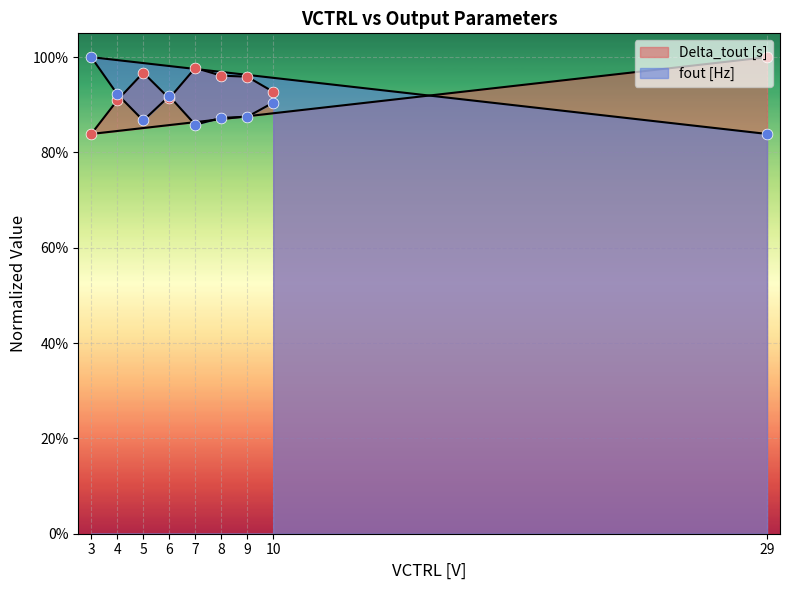

At which category is the sum across all series the highest?

3